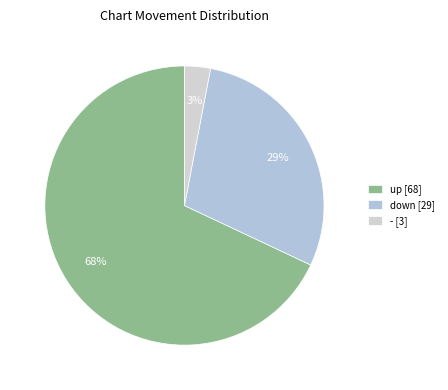

What portion of the pie excludes -?

97.0%